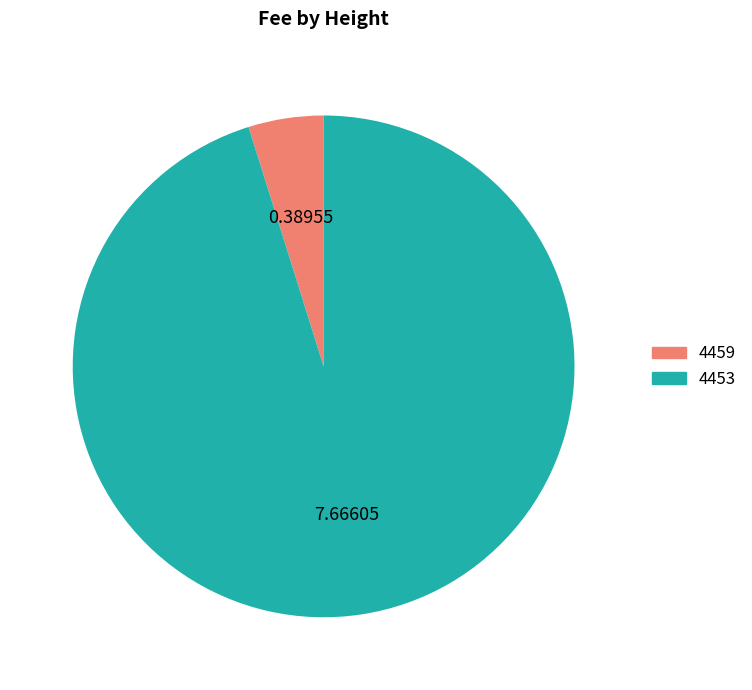

Combined, do 4459 and 4453 account for over 50%?

Yes